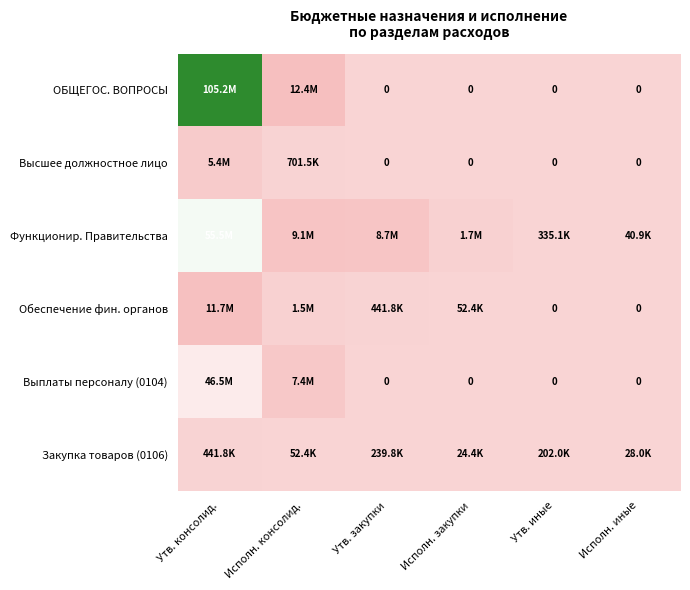

What is the maximum value for Закупка товаров (0106)?

441770.0